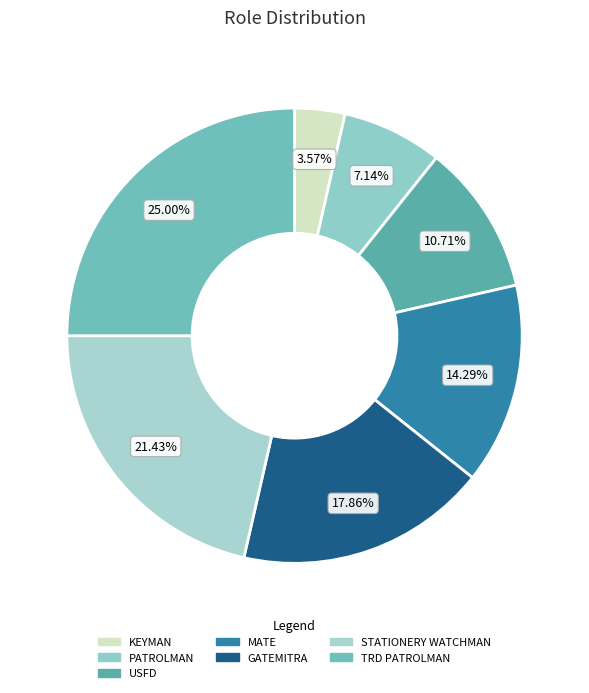

Rank the categories by value from lowest to highest.

KEYMAN, PATROLMAN, USFD, MATE, GATEMITRA, STATIONERY WATCHMAN, TRD PATROLMAN